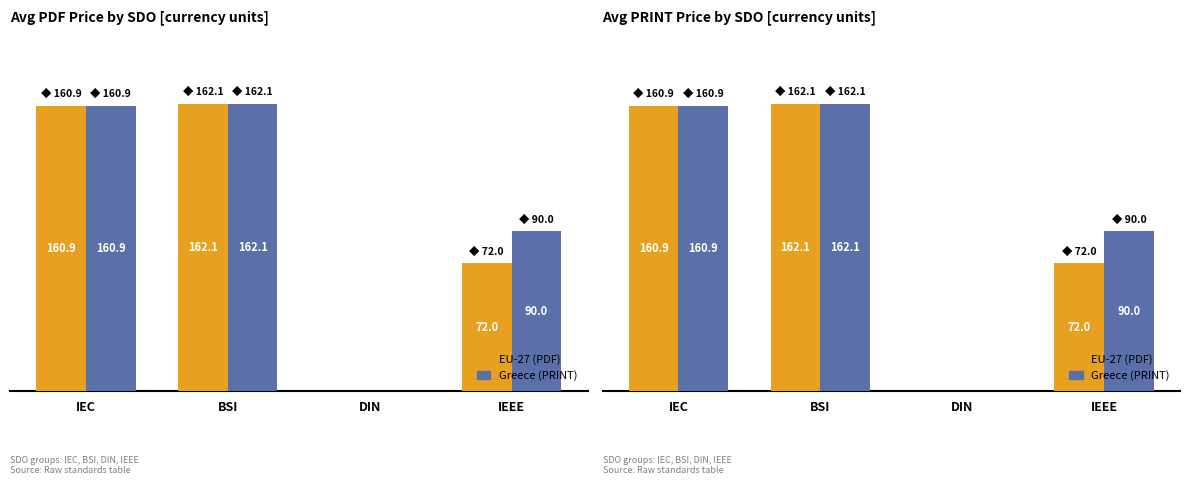

Which has a higher value, IEEE or BSI?

BSI